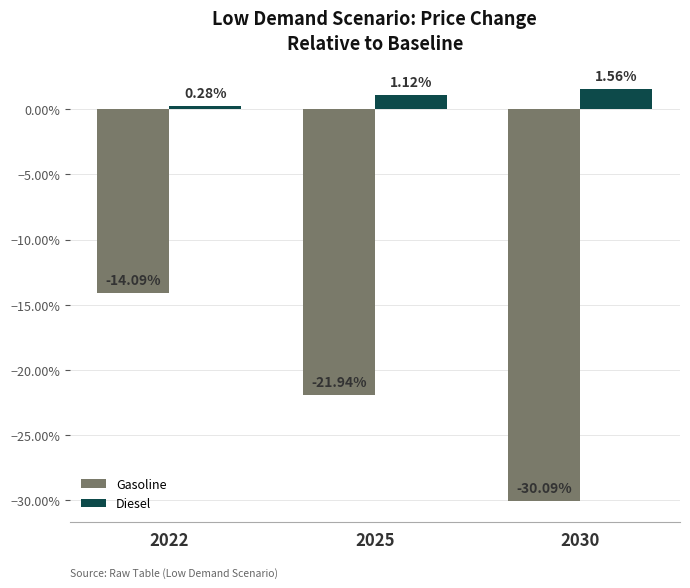

Are the bars grouped side by side (vs. stacked)?

Yes